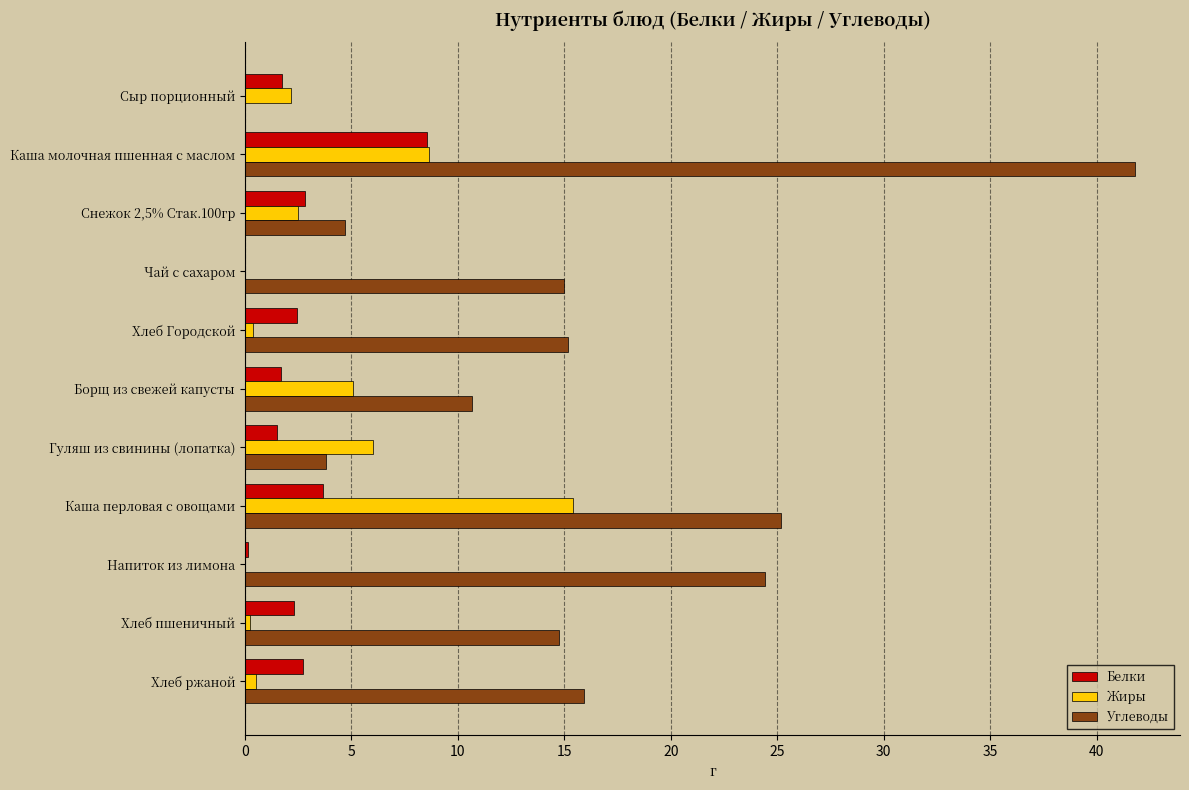

Which series has the largest total across all categories?

Углеводы